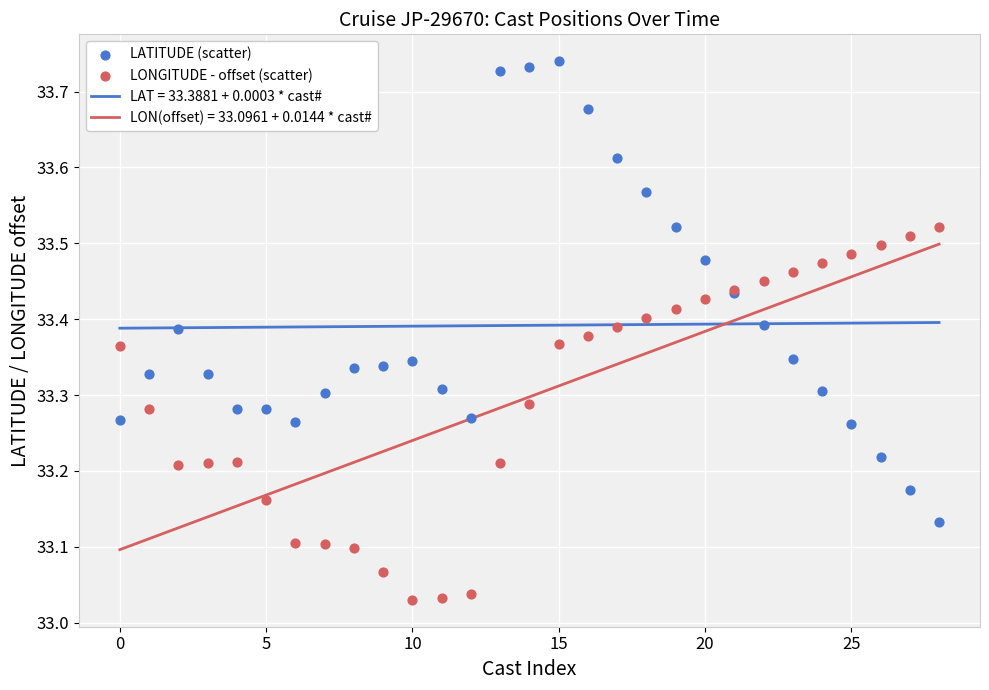

At how many categories does at least one series exceed 33?

29